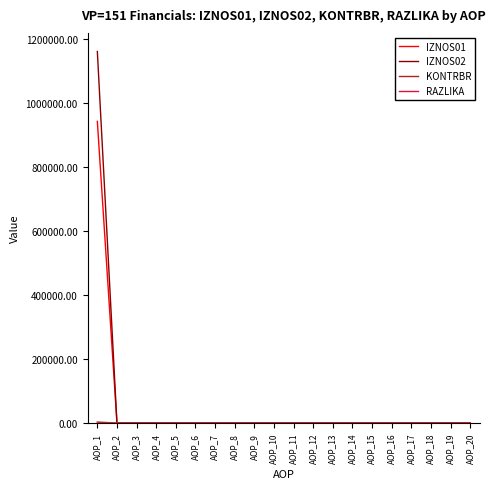

At which category is the sum across all series the highest?

AOP_1